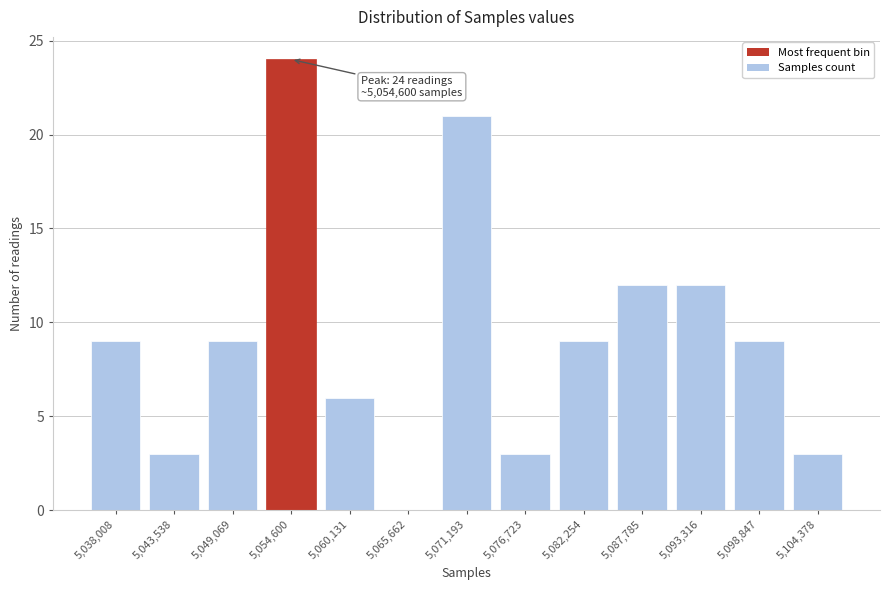

Reading left to right, what are all the values shown in this chart?

5,038,008=9	5,043,538=3	5,049,069=9	5,054,600=24	5,060,131=6	5,065,662=0	5,071,193=21	5,076,723=3	5,082,254=9	5,087,785=12	5,093,316=12	5,098,847=9	5,104,378=3